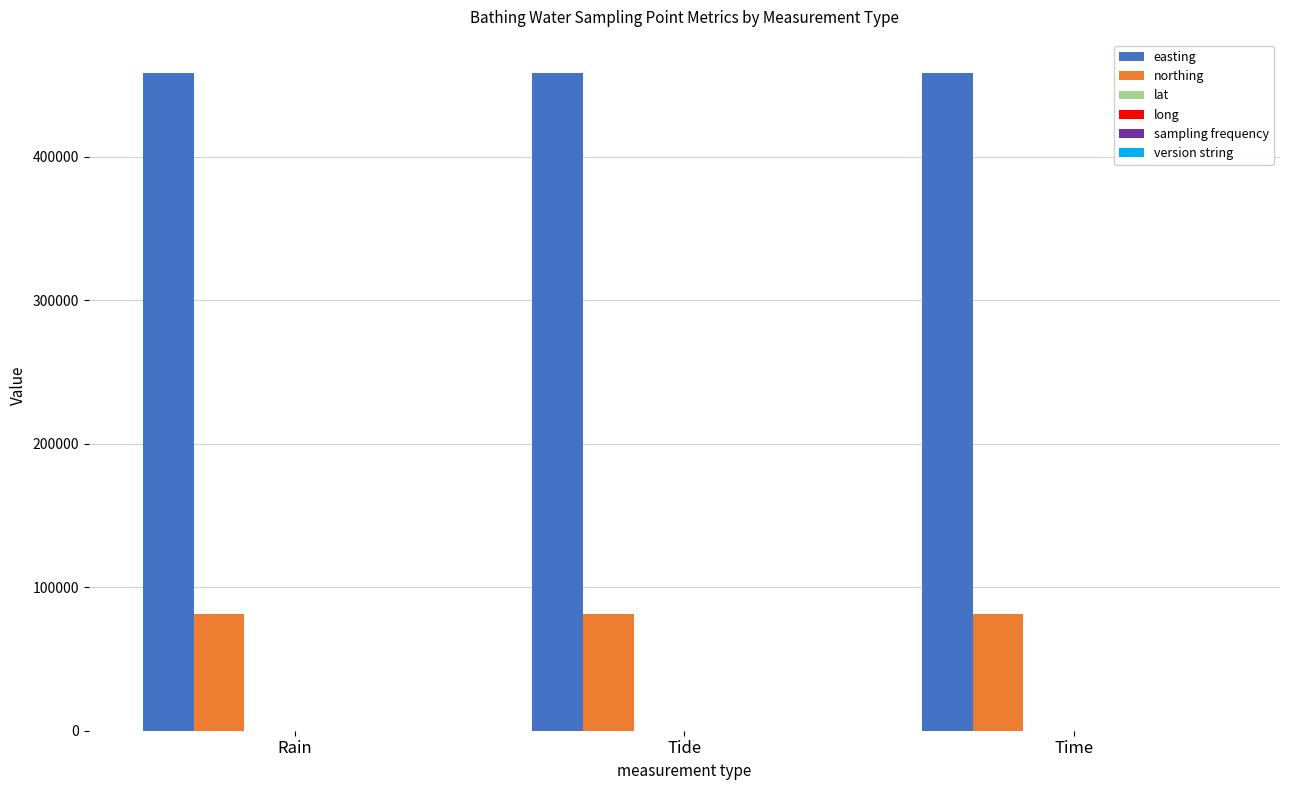

What is the maximum value shown in the chart?

458580.0